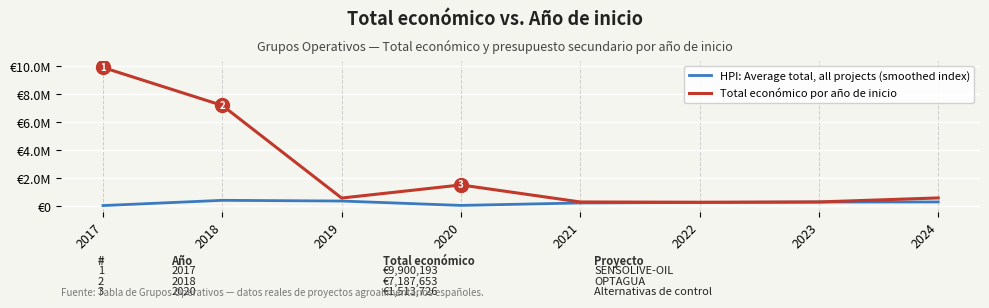

What are all the series names shown in the legend?

HPI: Average total, all projects (smoothed index), Total económico por año de inicio